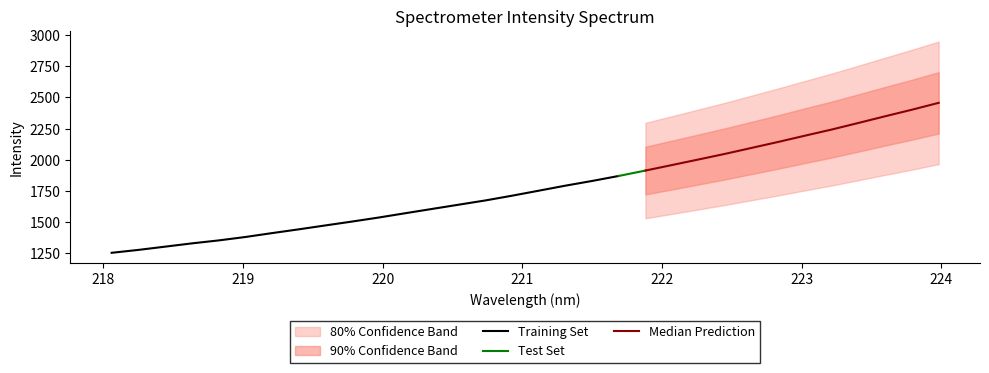

Read the value at 221.3083.

1793.3